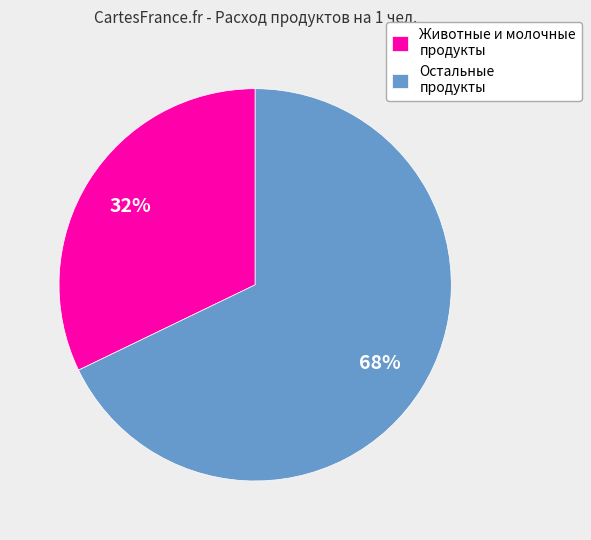

To the nearest percent, what is the difference between the largest and smallest slice percentages?

36%